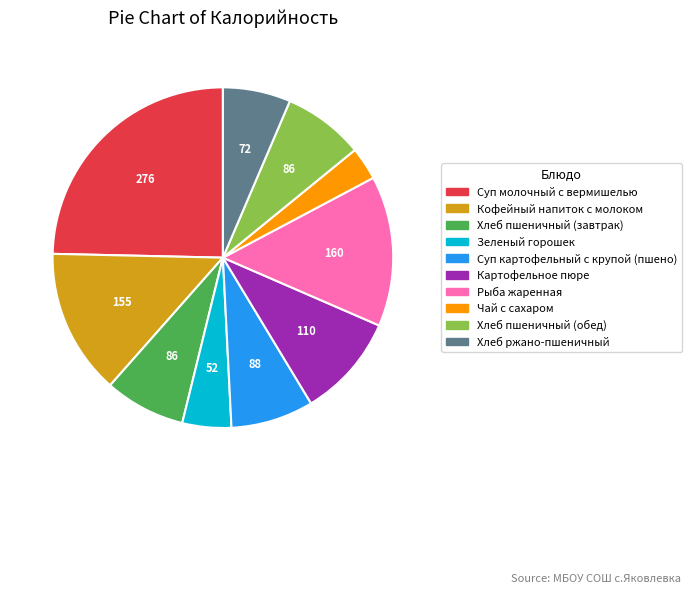

Which category has the smallest portion of the pie?

Чай с сахаром